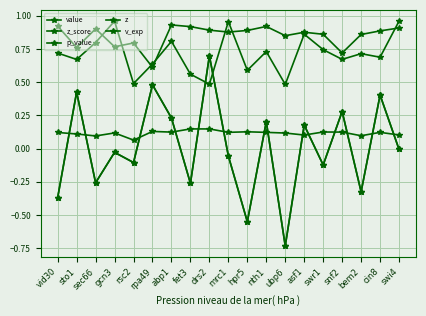

The value of value at rpa49 is 0.3. True or false?

False